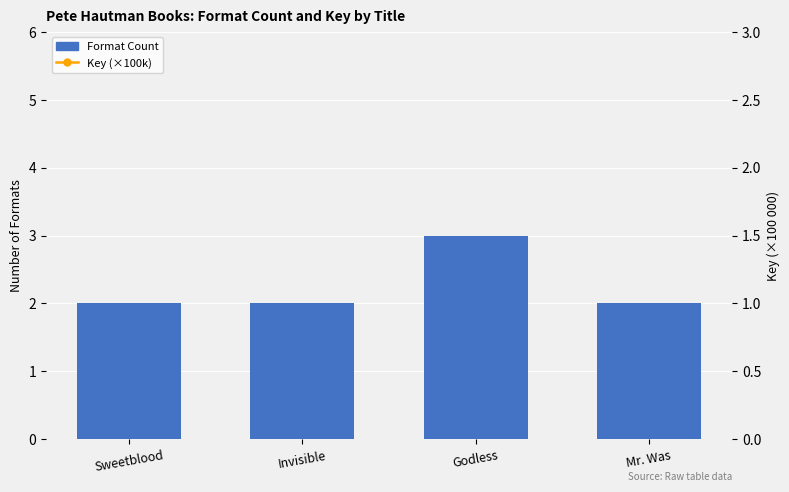

What is the sum of the Key (×100k) values at Mr. Was and Sweetblood?

184.9